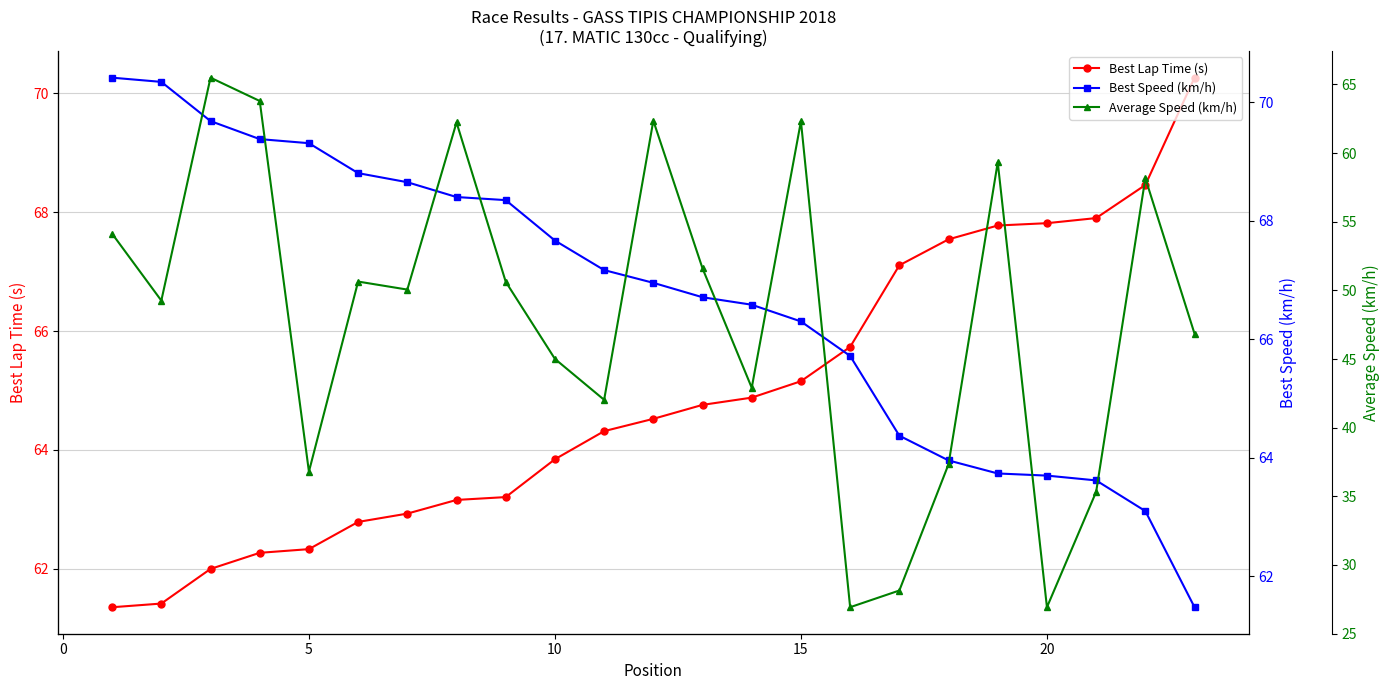

What is the highest value of the Best Lap Time (s) series?

70.3